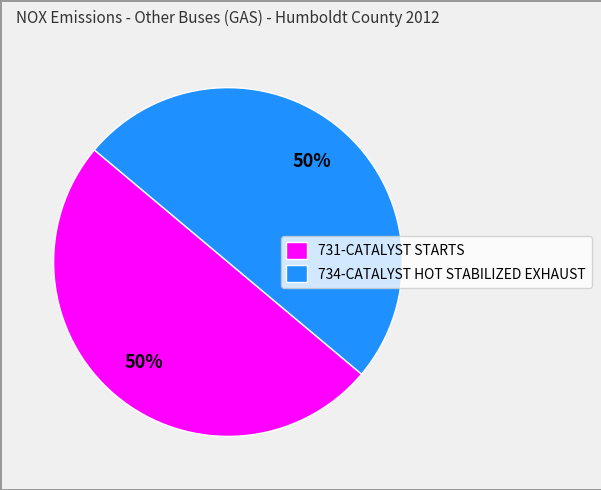

To the nearest percent, what is the average slice percentage?

50%